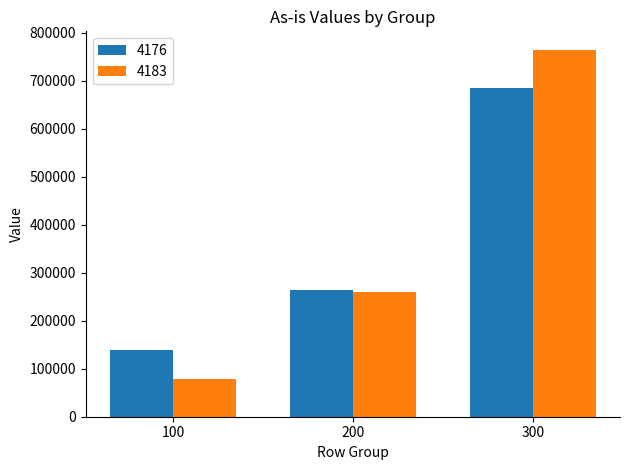

Rank the series by their maximum value, from highest to lowest.

4183, 4176